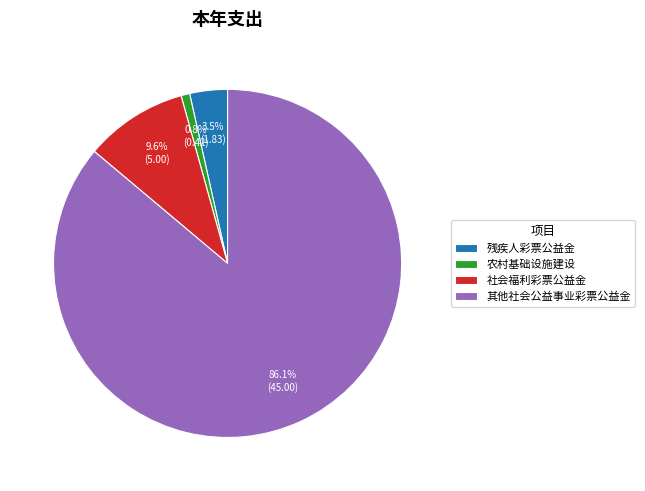

Does any single category account for the majority?

Yes